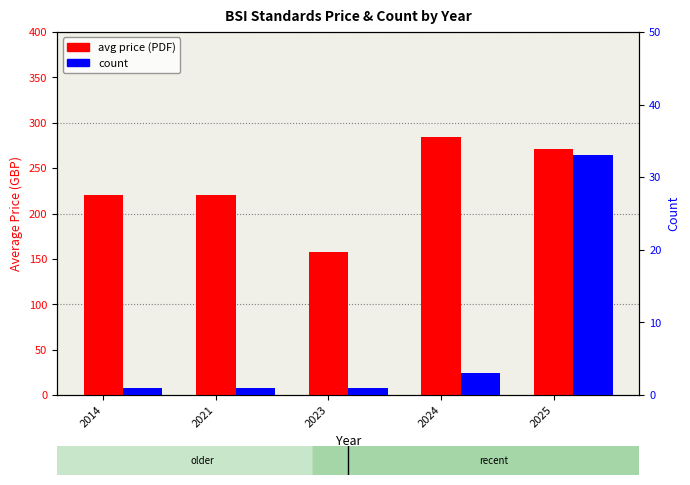

List the labels in order of count value, largest first.

2025, 2024, 2014, 2021, 2023